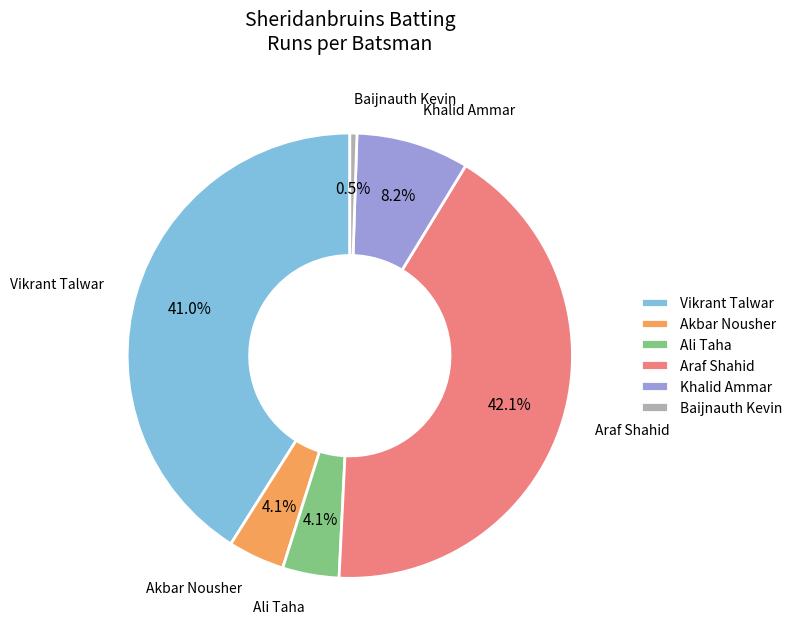

Between Ali Taha and Baijnauth Kevin, which is larger?

Ali Taha